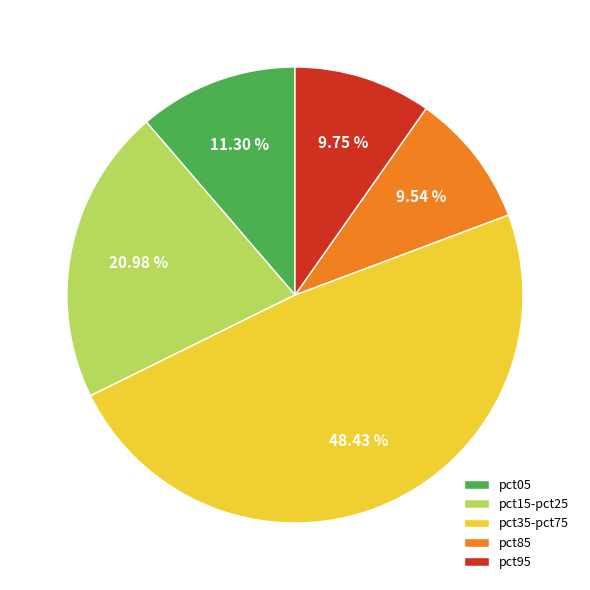

What is the ratio of the value at pct85 to the value at pct95?

1.0